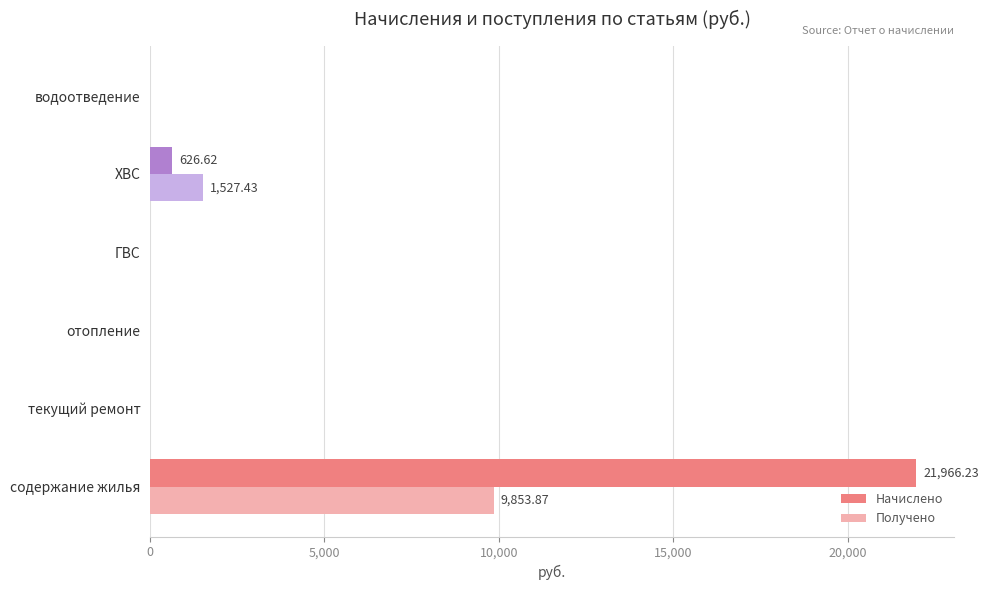

Between ГВС and ХВС, which series saw the biggest shift?

Получено